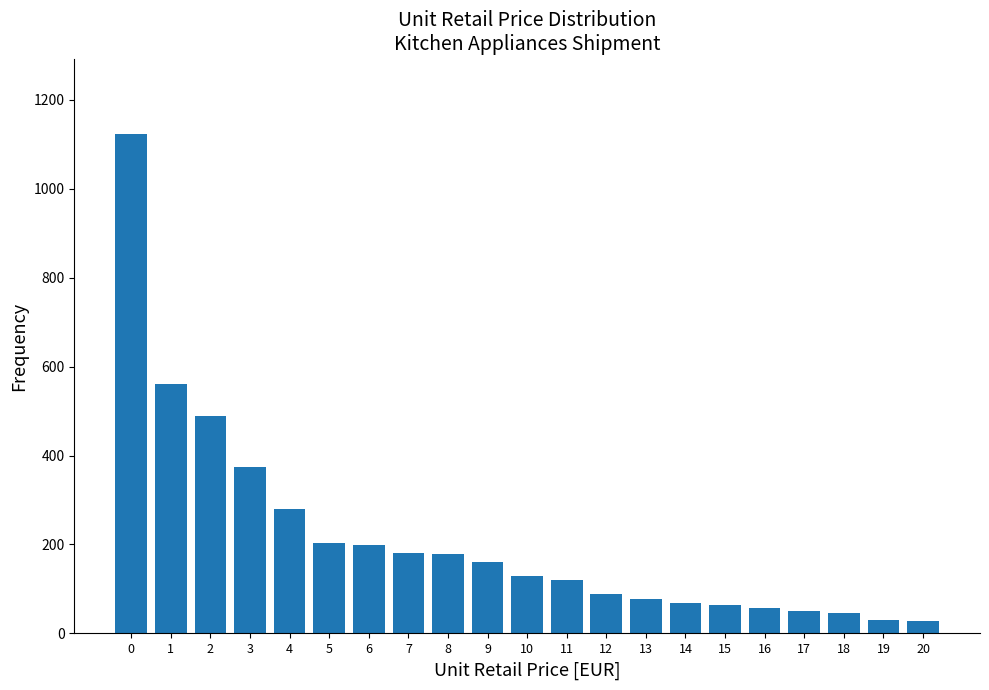

Is it true that the value at 18 is 46.2?

True